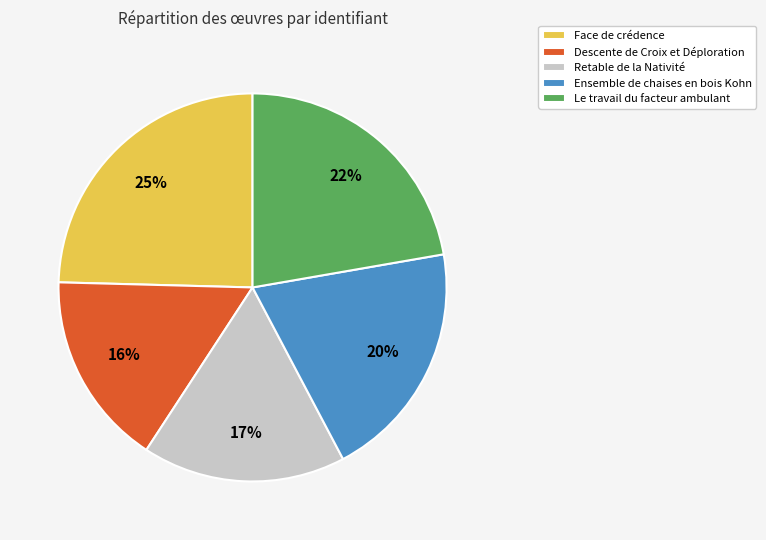

Is there a majority slice in this chart?

No